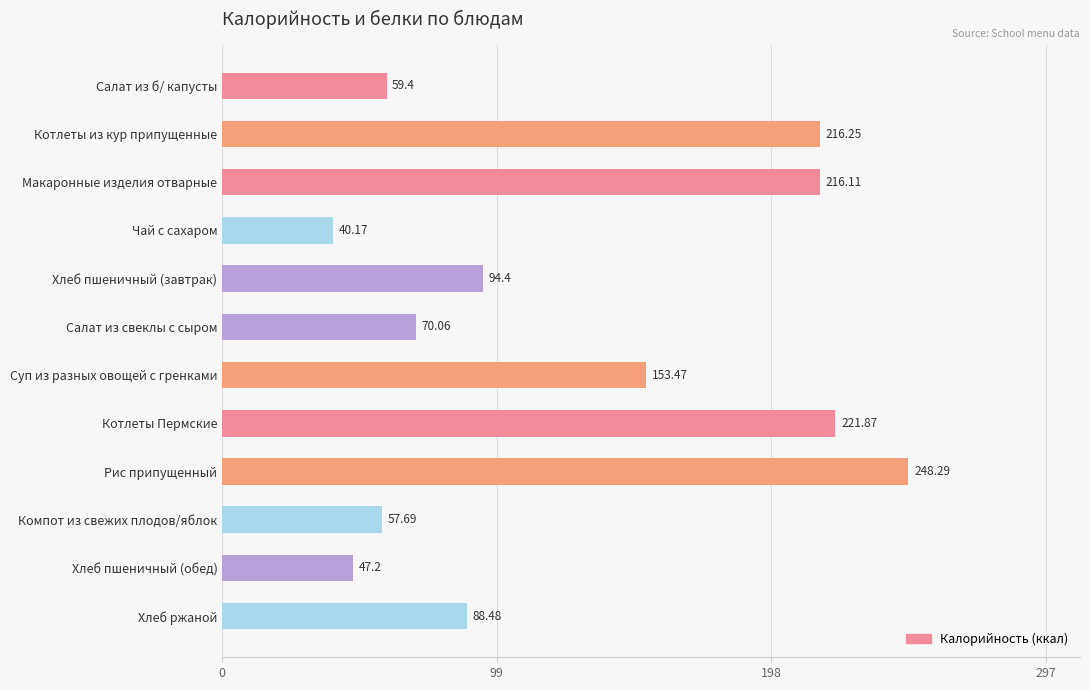

At which label is the value closest to 144?

Суп из разных овощей с гренками